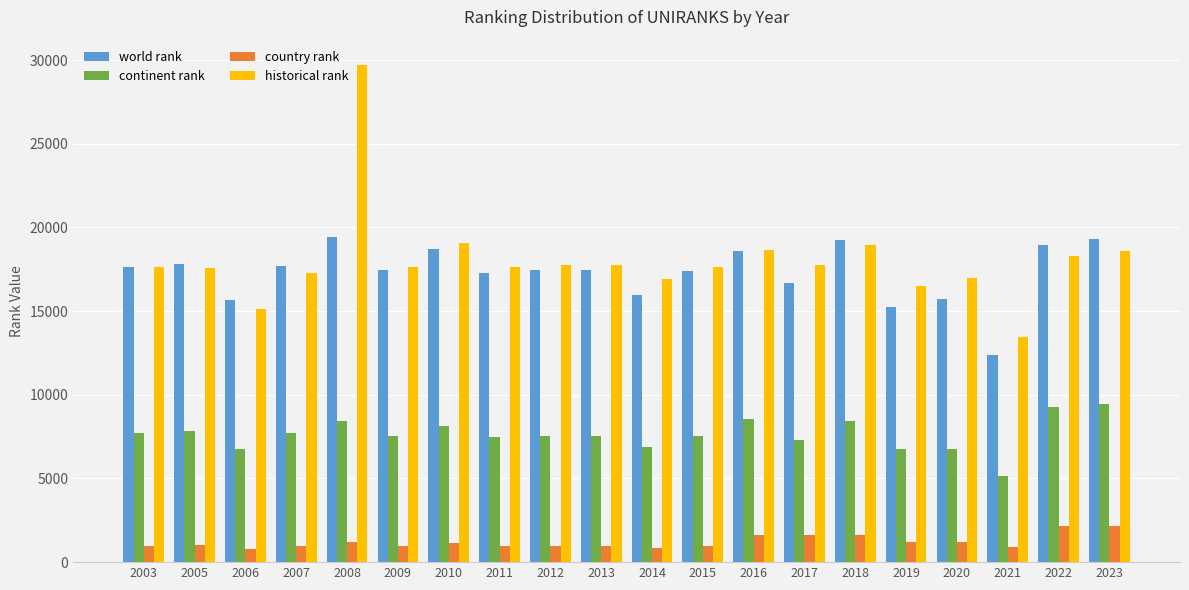

At which category is the sum across all series the highest?

2008